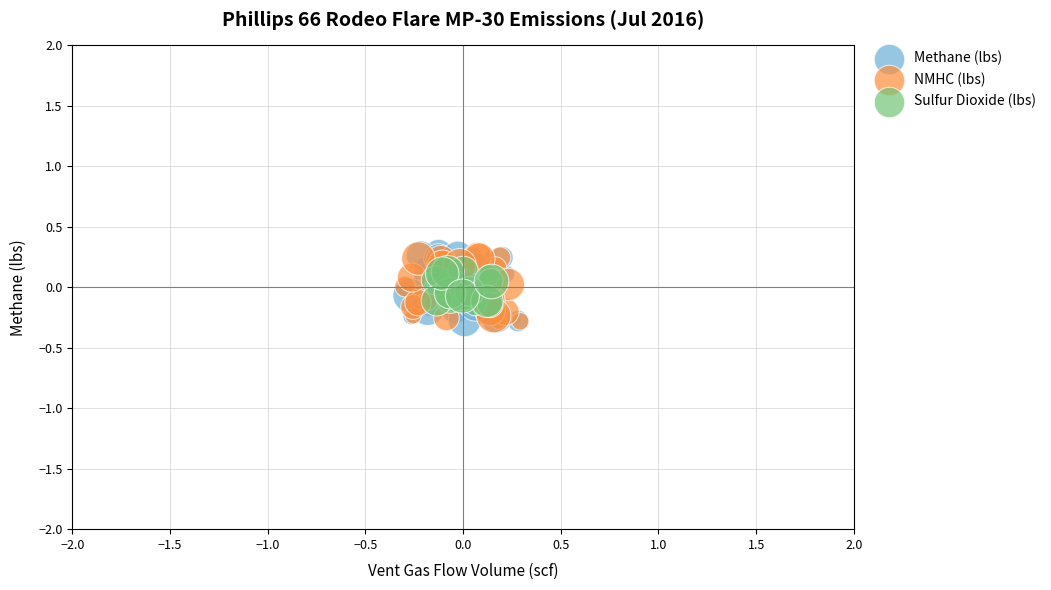

What are all the series names shown in the legend?

Methane (lbs), NMHC (lbs), Sulfur Dioxide (lbs)